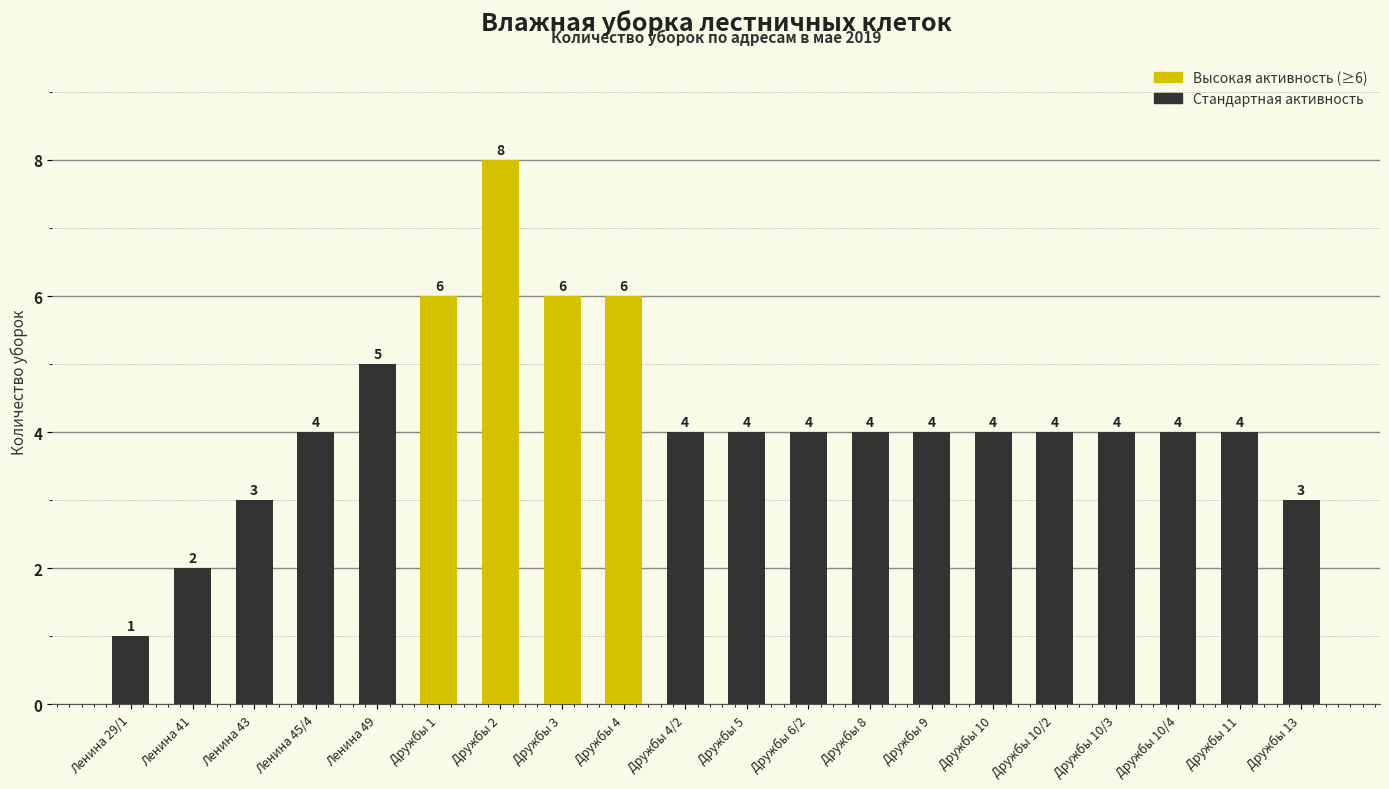

What is the change in value from Ленина 41 to Дружбы 10/3?

+2